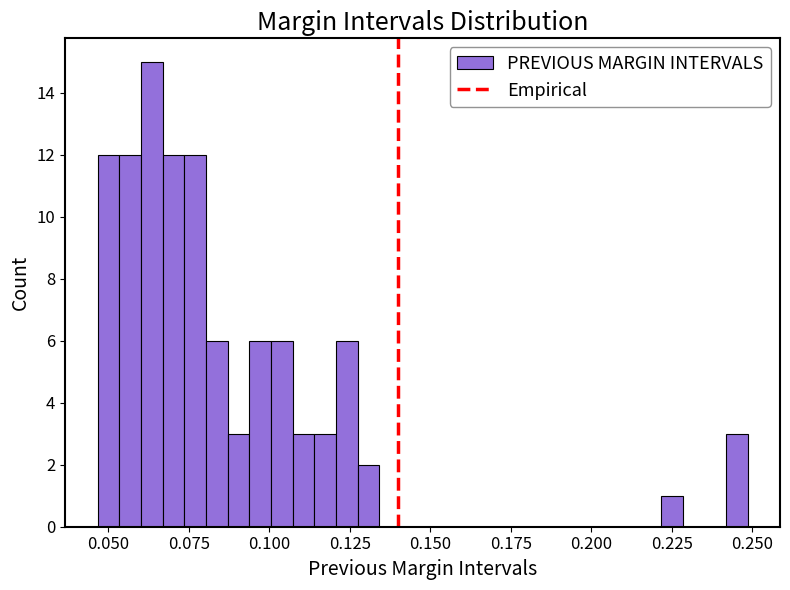

Around what value on the x-axis is the tallest bar? Give the approximate position of its centre, as read against the axis.

0.065